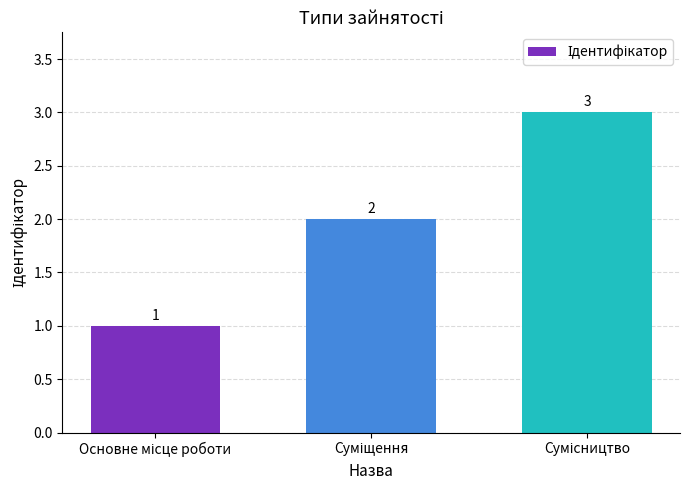

How many values are between 1 and 3?

3